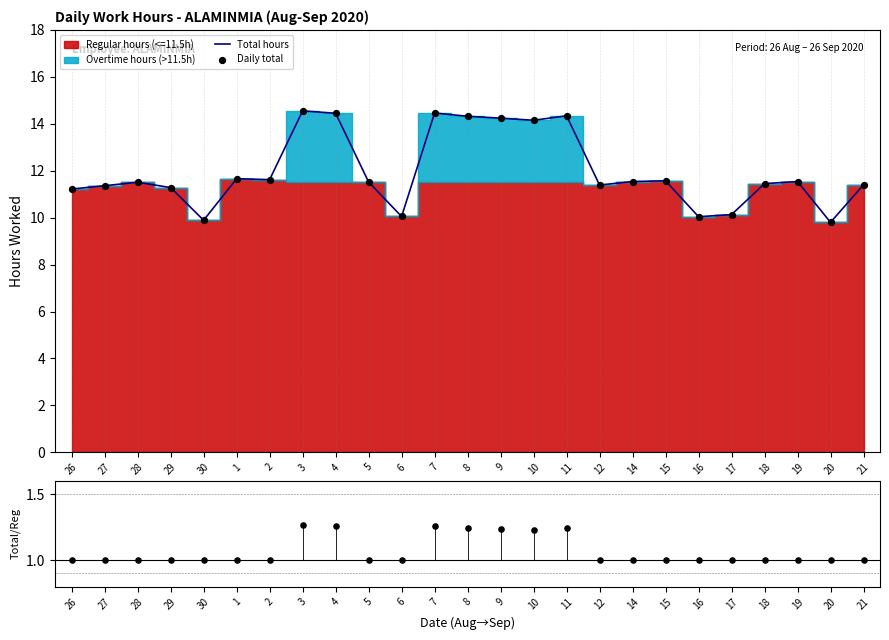

What is the total value across all series at 6?

21.1